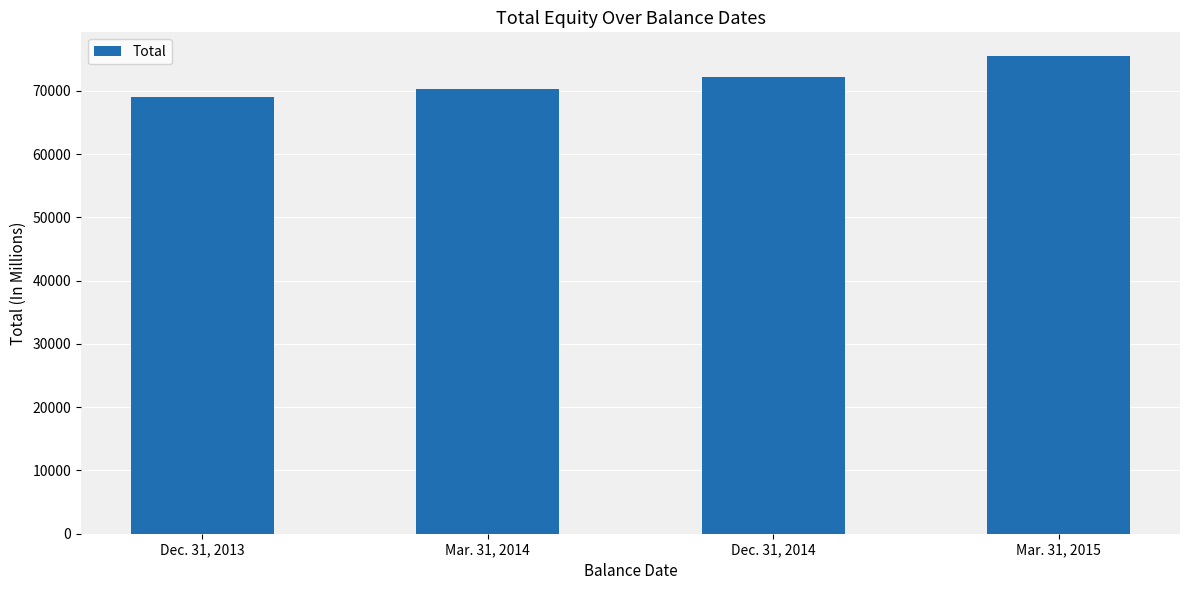

Approximately how many times larger is the value at Mar. 31, 2014 compared to Dec. 31, 2014?

1.0